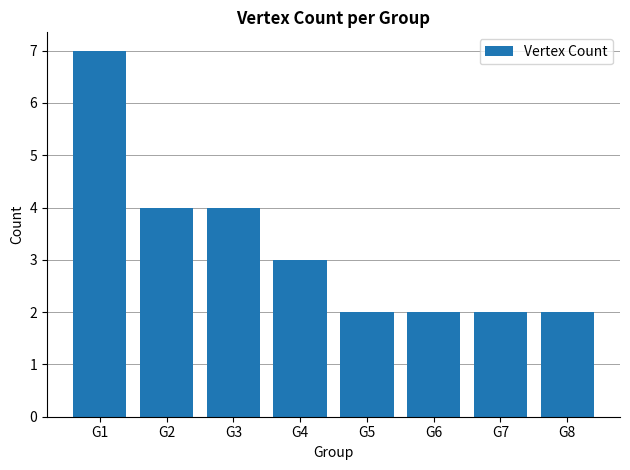

Does the chart contain stacked bars?

No